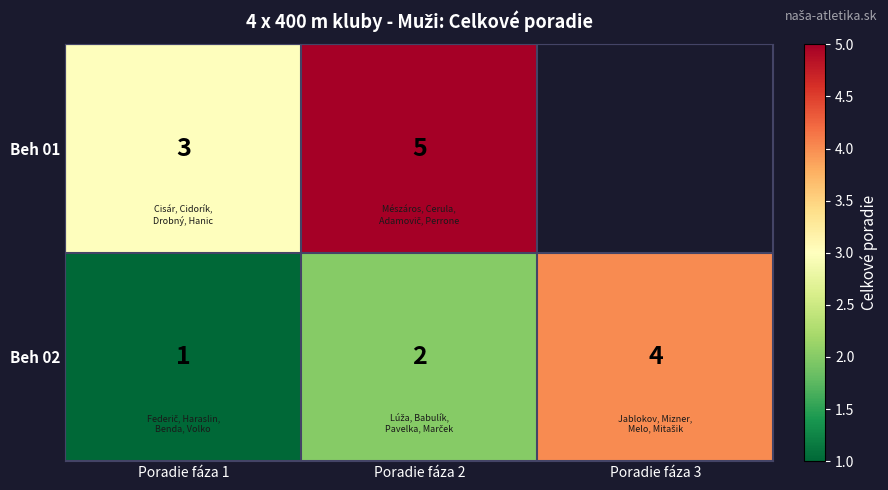

At which category is the sum across all series the highest?

Poradie fáza 2